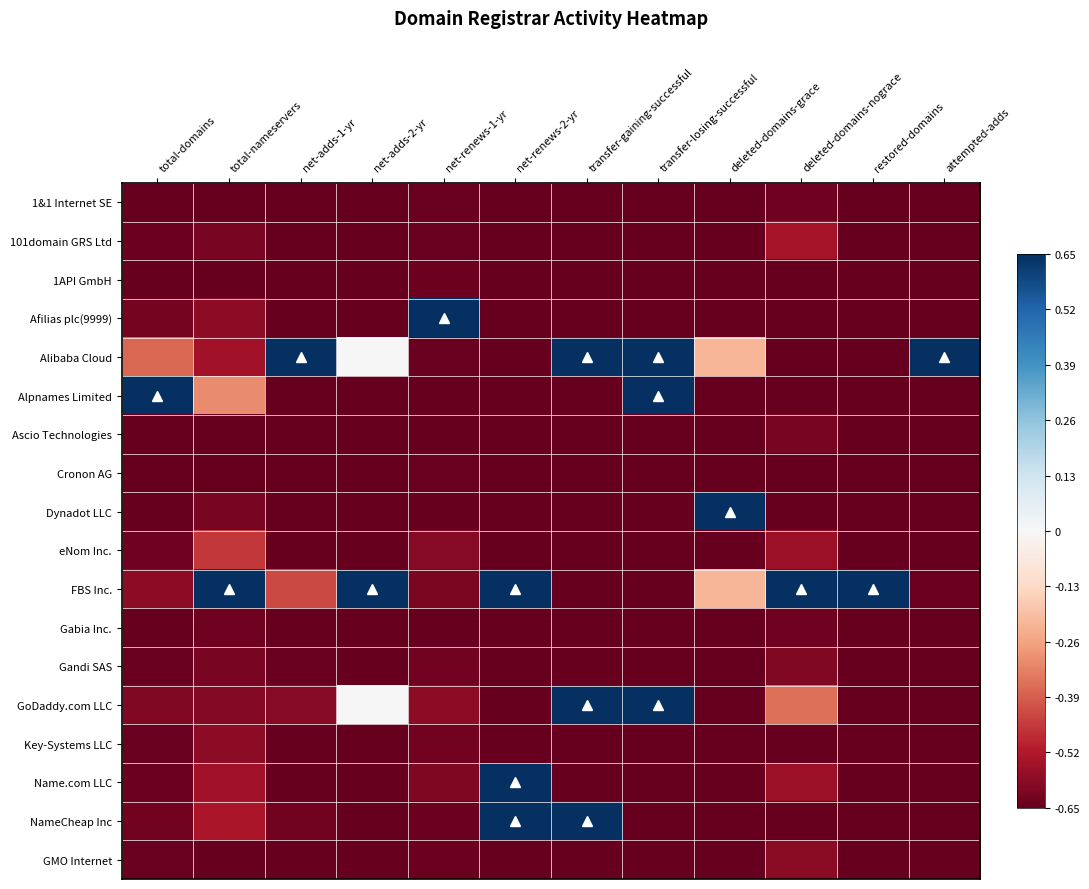

What is the total value across all series at transfer-gaining-successful?

-12.0